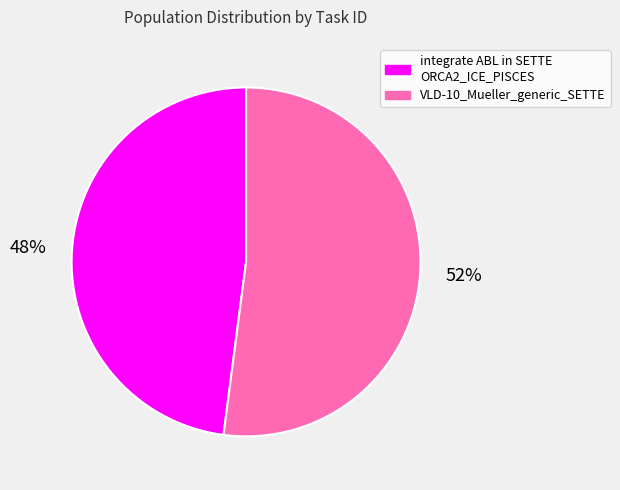

To the nearest percent, what is the average slice percentage?

50%